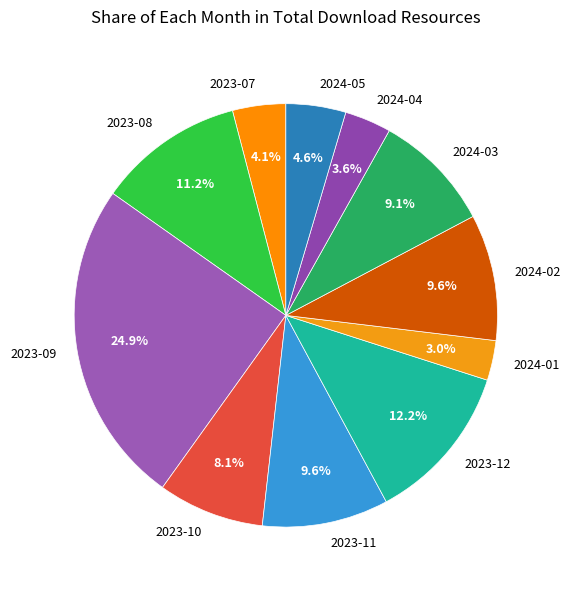

True or false: 2023-10 accounts for 8% of the total.

True